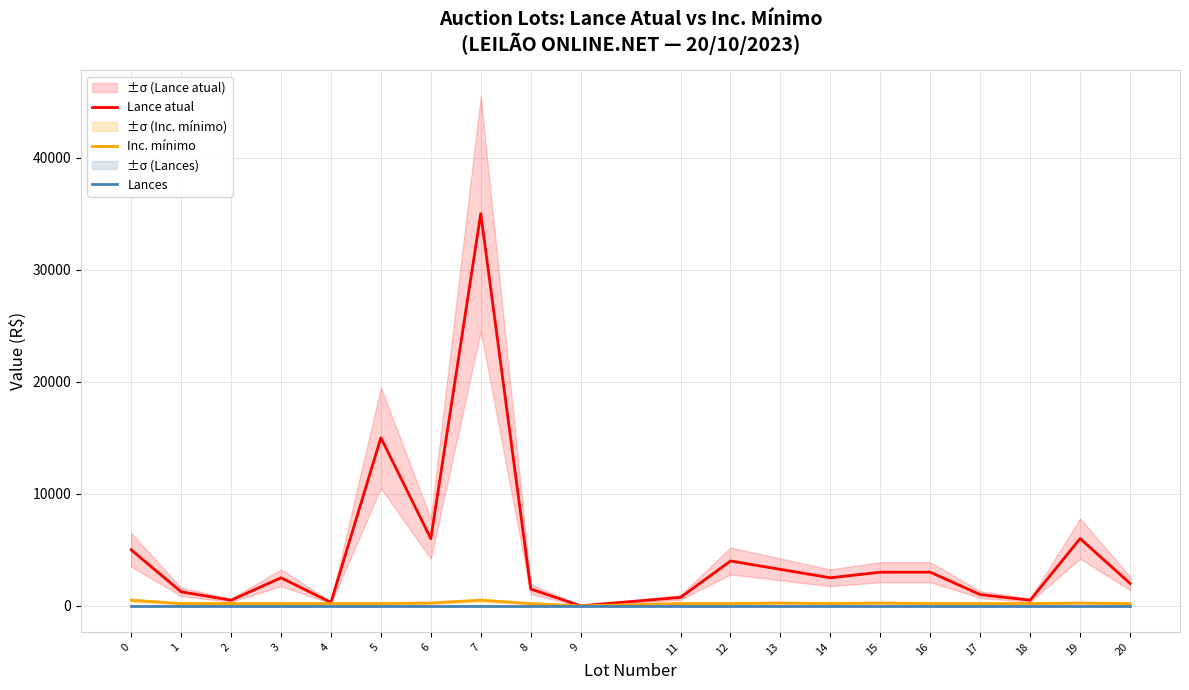

How many lines are shown in the chart?

3